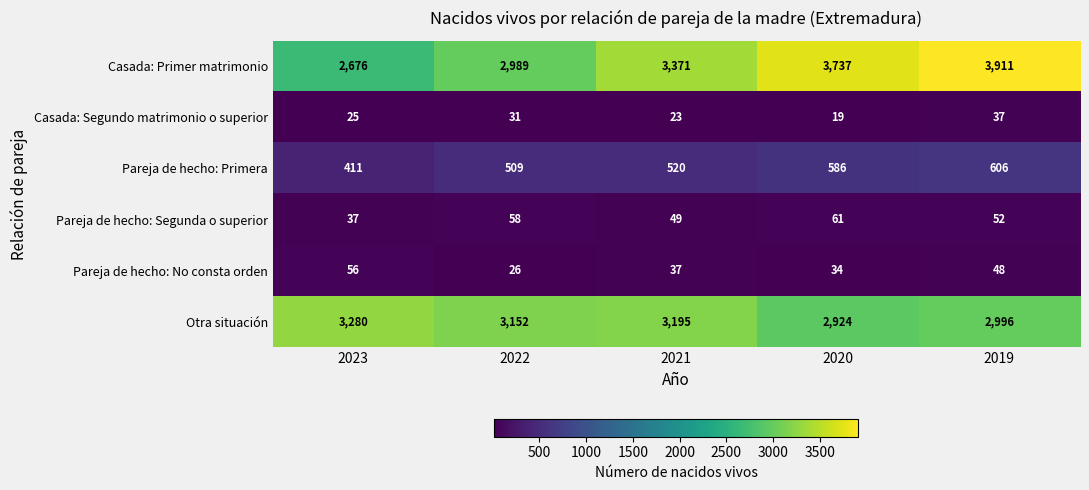

Reading left to right, transcribe all the data shown in this chart.

Casada: Primer matrimonio: 2023=2676	2022=2989	2021=3371	2020=3737	2019=3911
Casada: Segundo matrimonio o superior: 2023=25	2022=31	2021=23	2020=19	2019=37
Pareja de hecho: Primera: 2023=411	2022=509	2021=520	2020=586	2019=606
Pareja de hecho: Segunda o superior: 2023=37	2022=58	2021=49	2020=61	2019=52
Pareja de hecho: No consta orden: 2023=56	2022=26	2021=37	2020=34	2019=48
Otra situación: 2023=3280	2022=3152	2021=3195	2020=2924	2019=2996